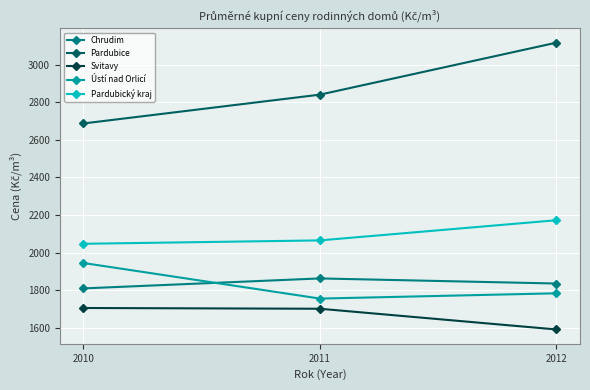

Between 2010 and 2011, which series saw the biggest shift?

Ústí nad Orlicí